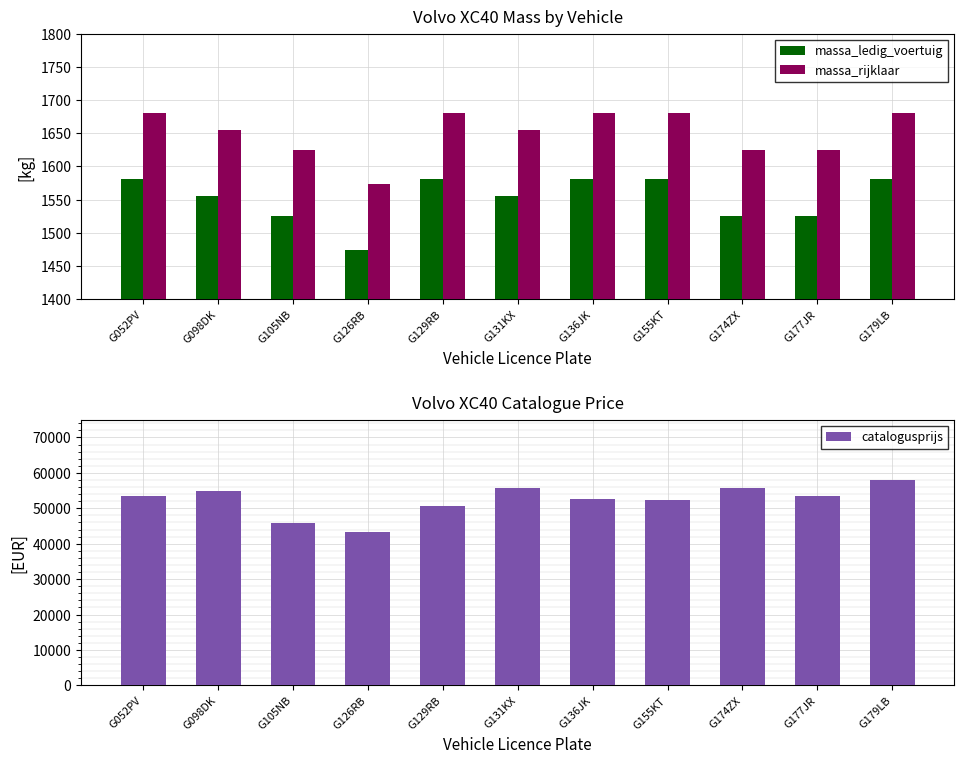

At which label is catalogusprijs closest to 50649?

G129RB